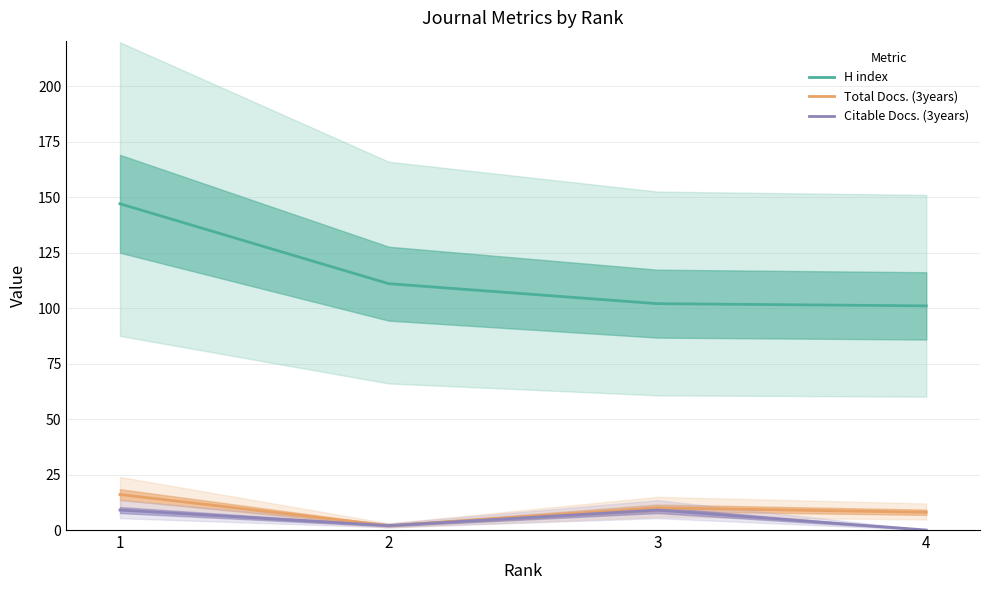

Does the chart display data point markers on the line(s)?

No